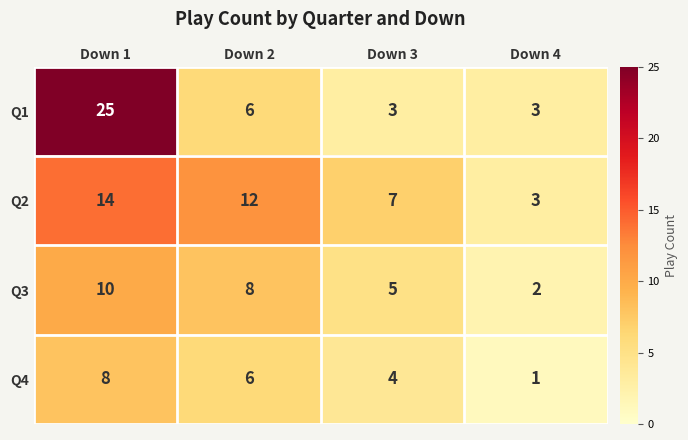

The Q3 series shows 10 at Down 1. True or false?

True